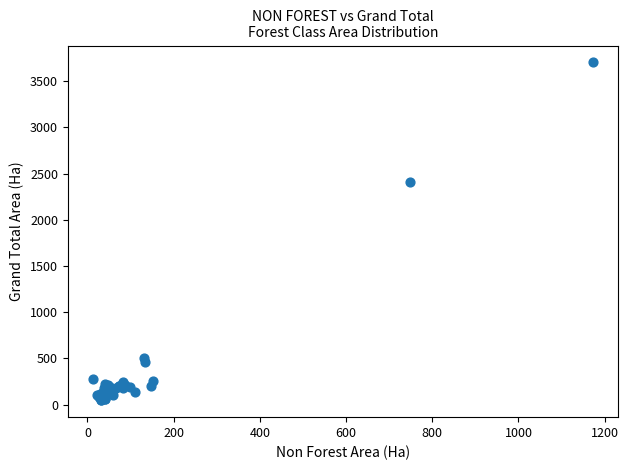

What Y value in the scatter plot is closest to 1875?

2411.9